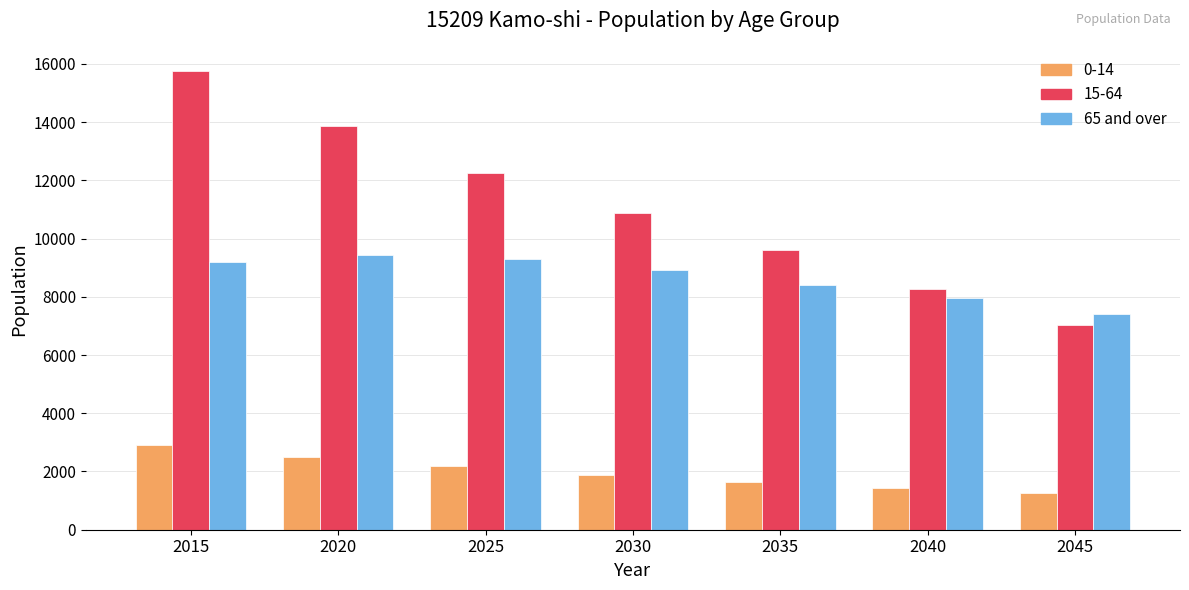

What is the difference between the maximum and minimum values in the 15-64 series?

8733